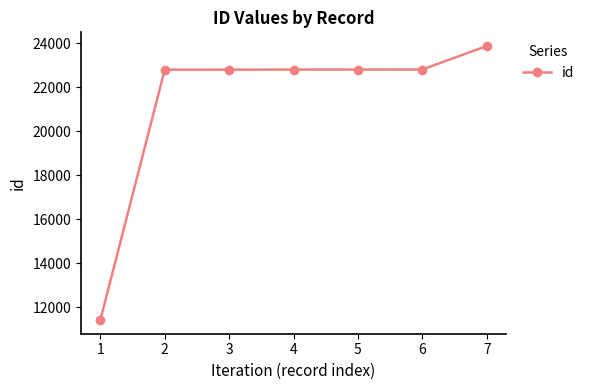

True or false: there are more than 2 points higher than both neighbors.

False